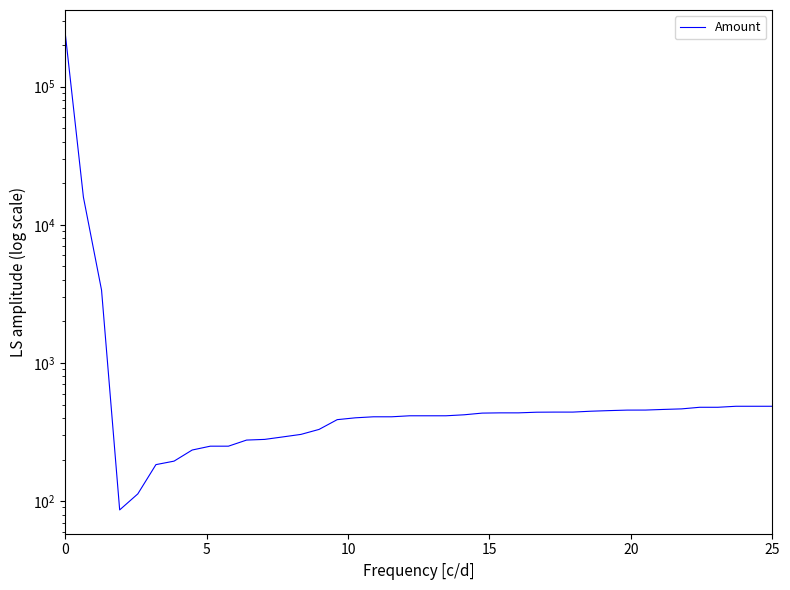

Is it true that the value at 17 is 634.8?

False